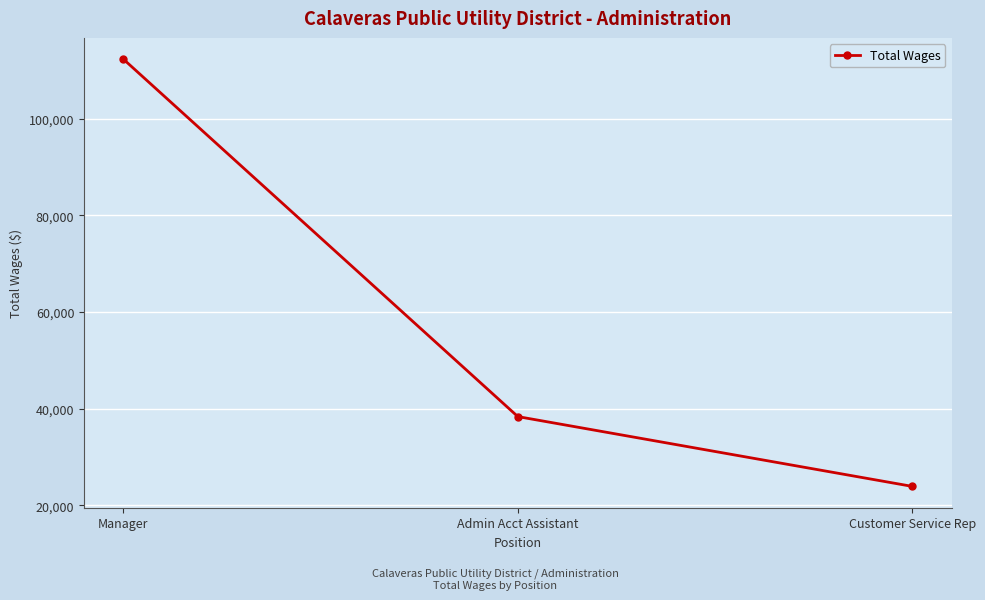

Count the number of data series in this chart.

1